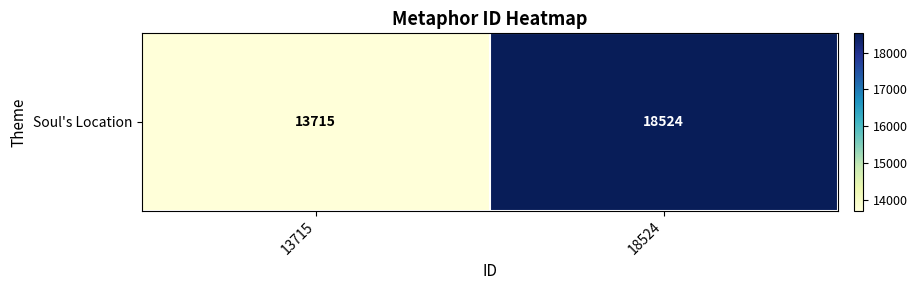

What is the difference between the values at 13715 and 18524?

4809